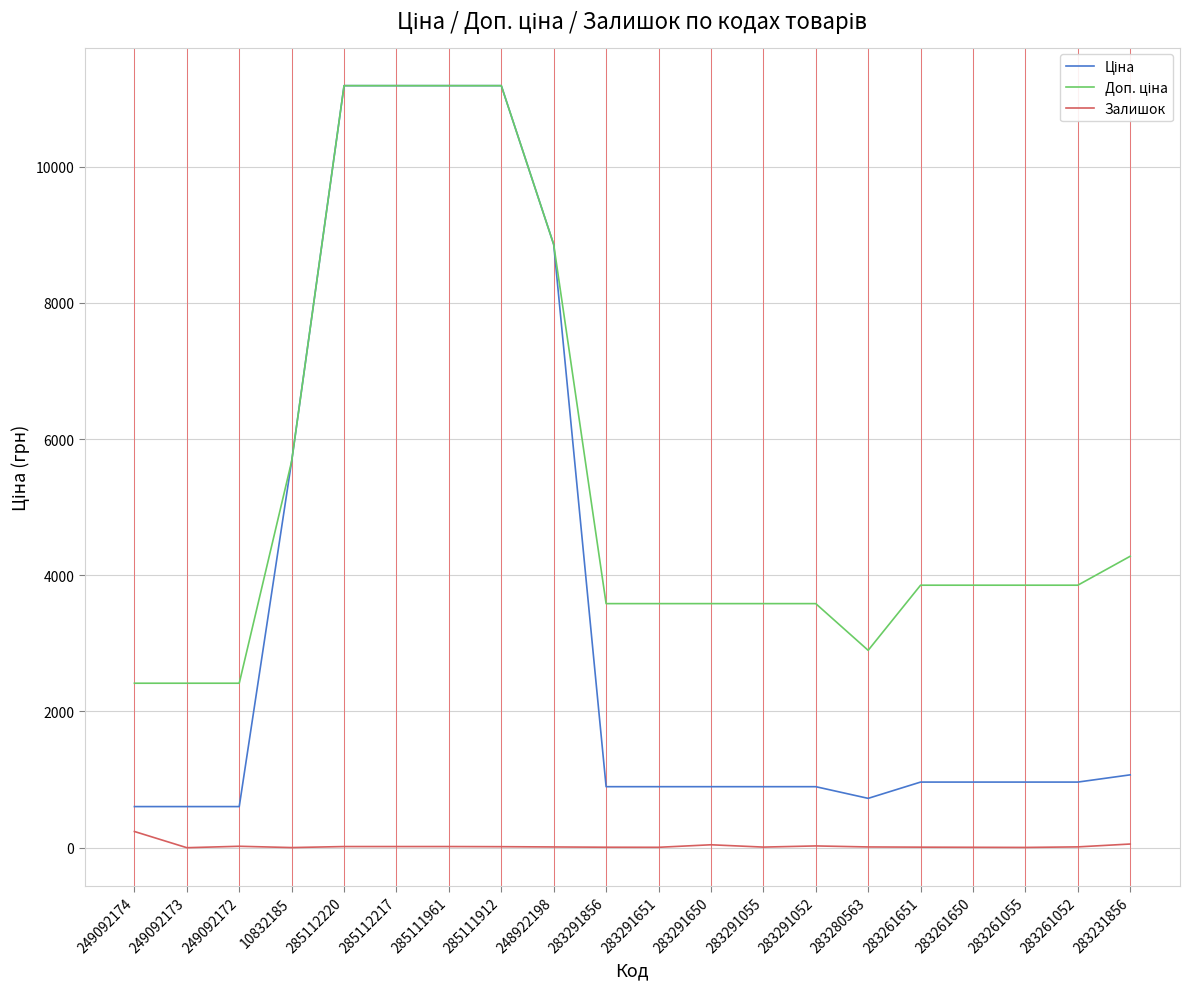

What is the total value across all series at 249092173?

3018.6